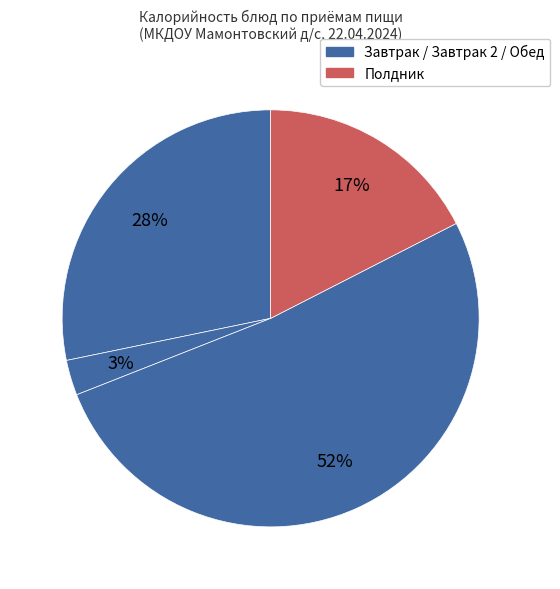

Count the number of slices in the pie.

4